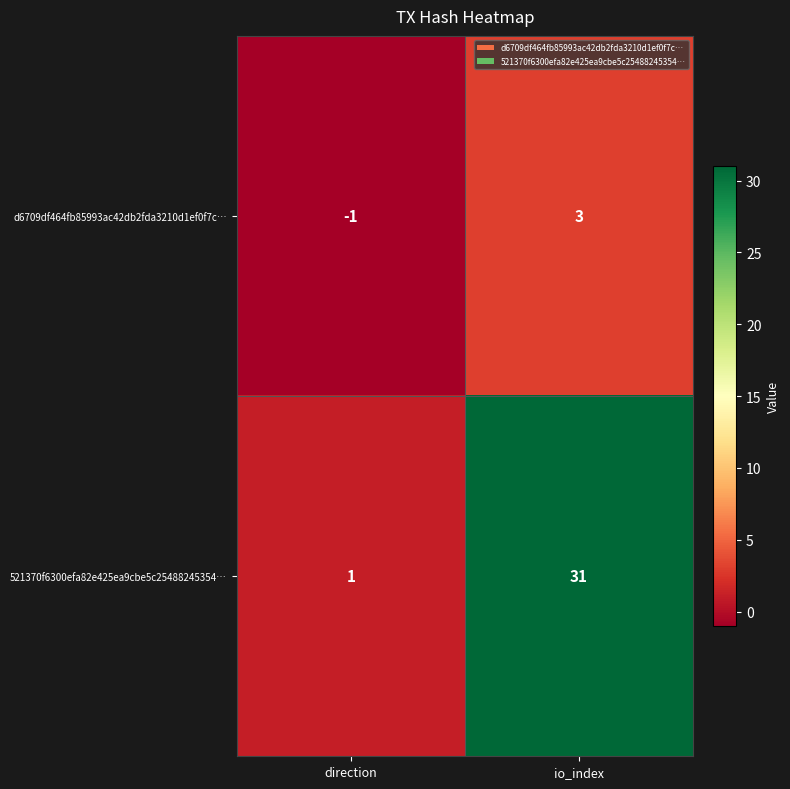

Where is d6709df464fb85993ac42db2fda3210d1ef0f7c… nearest to the value 1?

direction